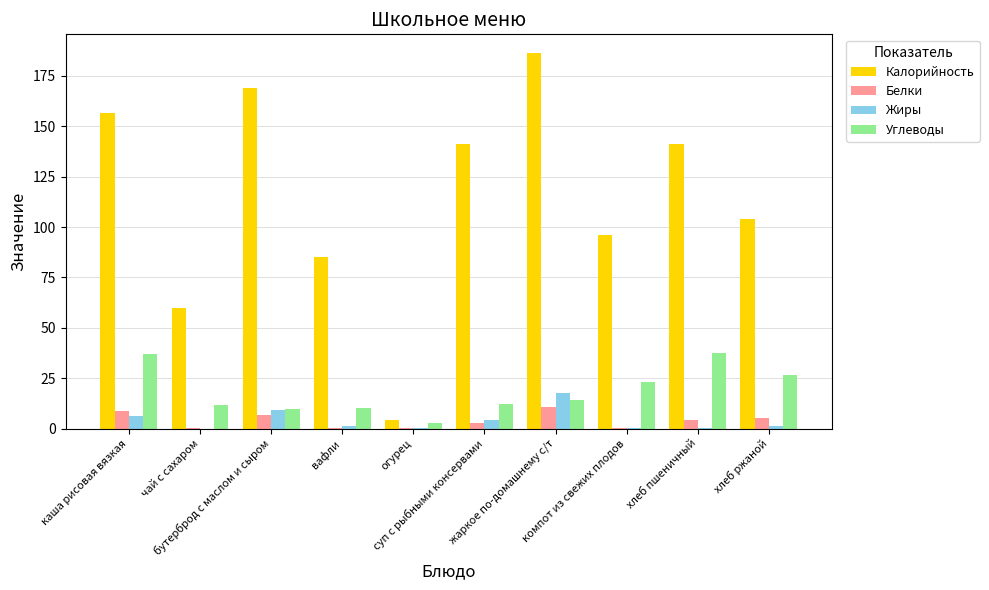

What is the sum of all Углеводы values?

185.2